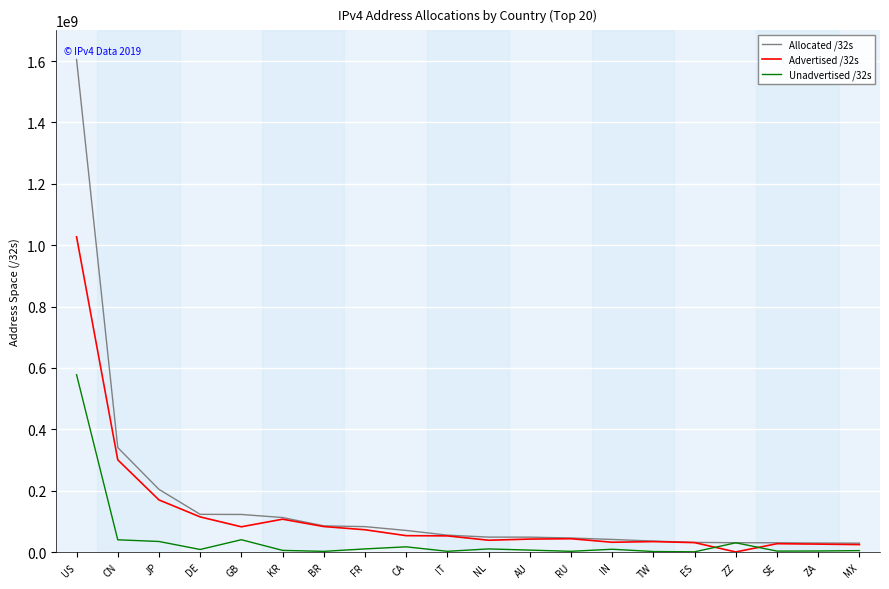

What is the difference between the highest and lowest values at JP?

169832576